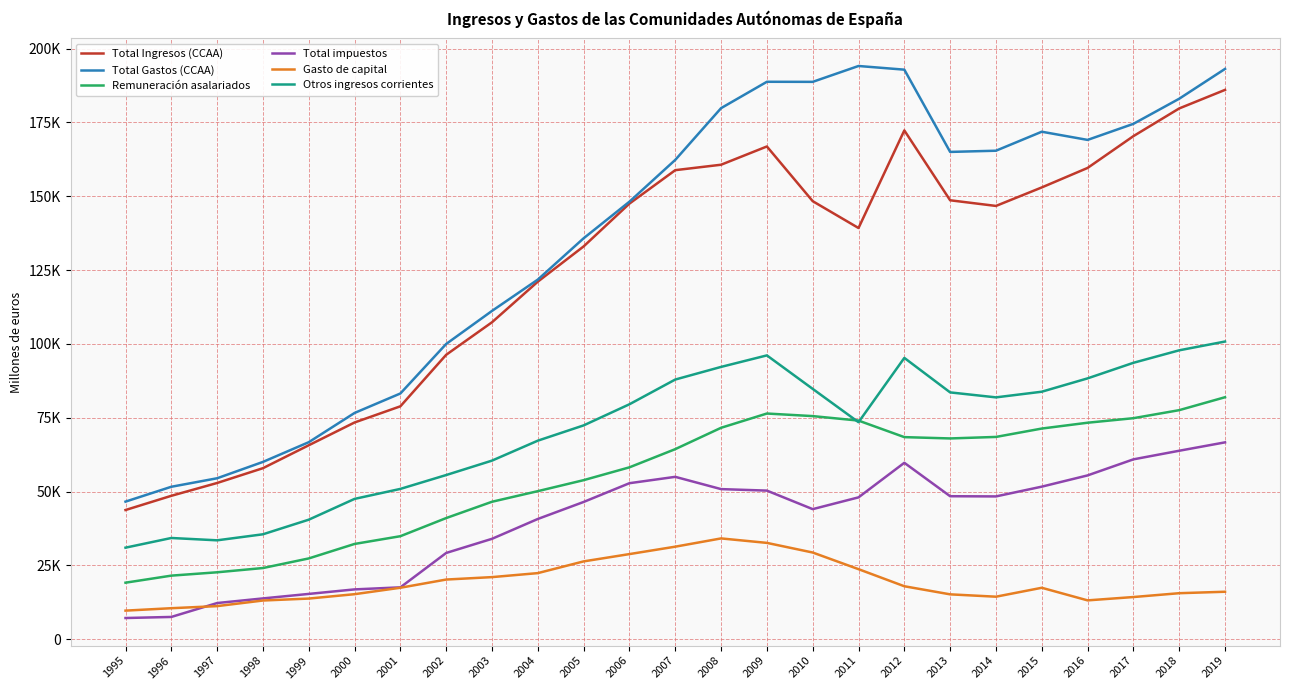

Between 2005 and 2015, which series saw the biggest shift?

Total Gastos (CCAA)